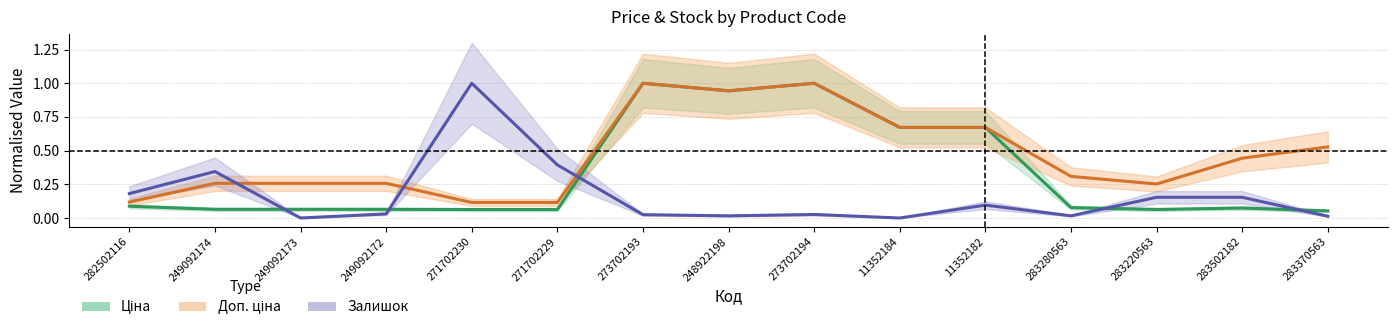

What is the average value of the Доп. ціна series?

0.5